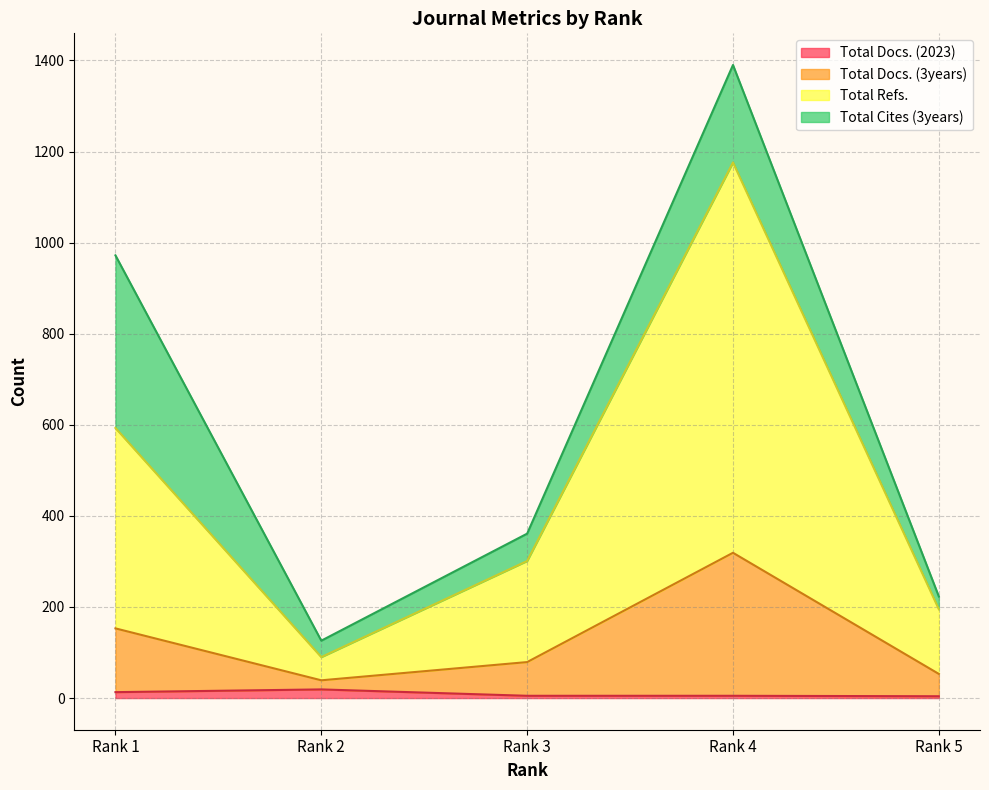

Which series has the largest range (max minus min)?

Total Refs.